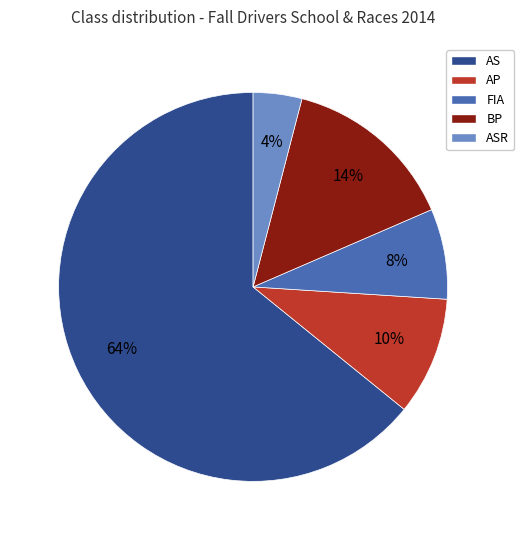

Between AP and FIA, which is larger?

AP